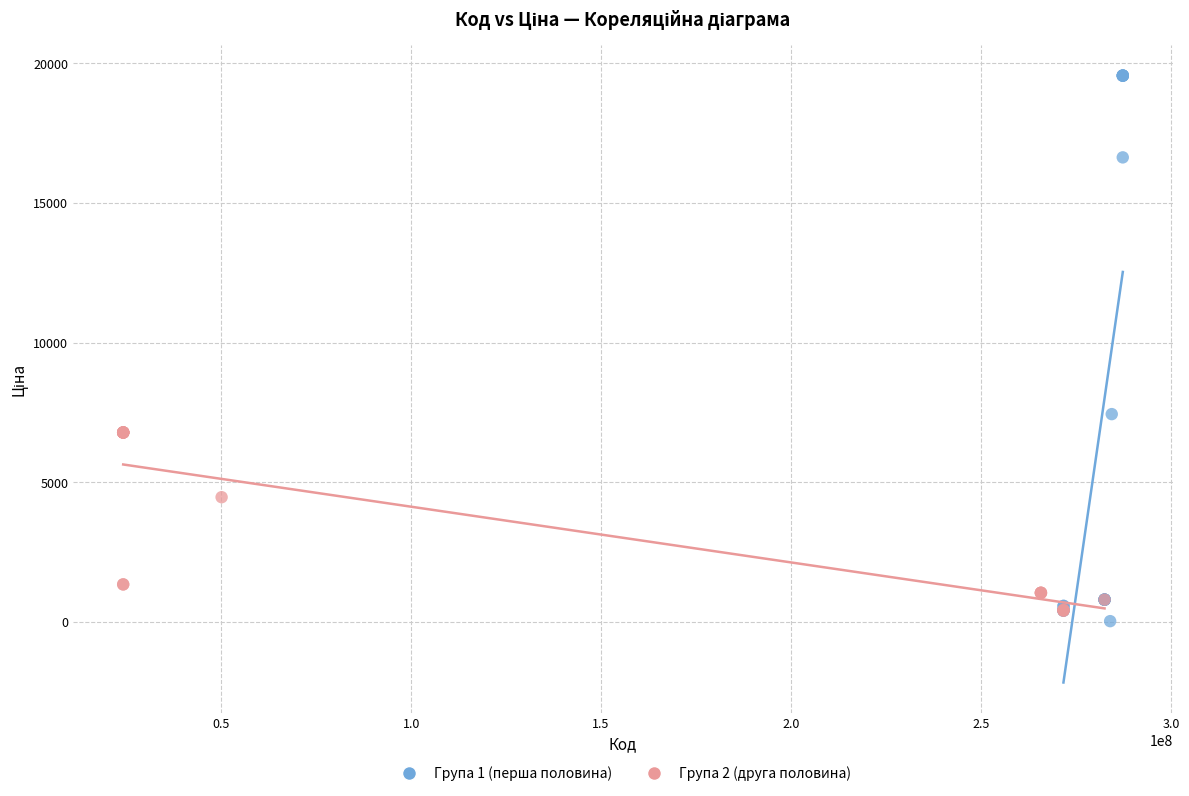

Which series contains the lowest Y value?

Група 1 (перша половина)